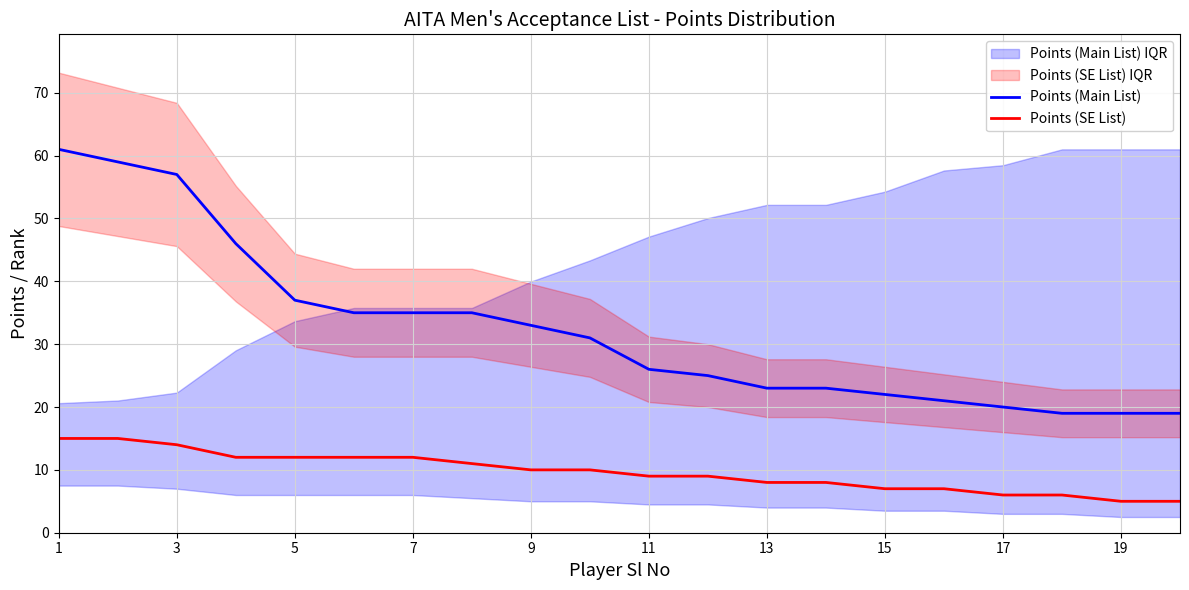

Where is Points (Main List) nearest to the value 40?

5